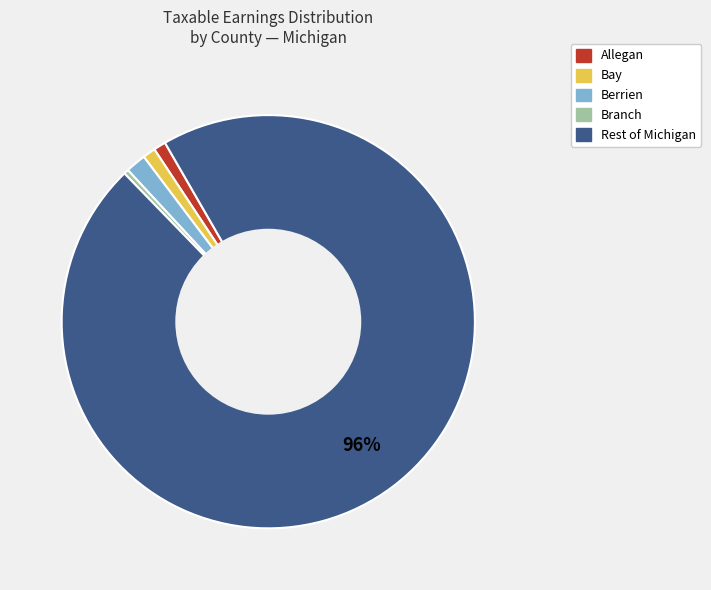

Which slice represents more than half of the pie?

Rest of Michigan